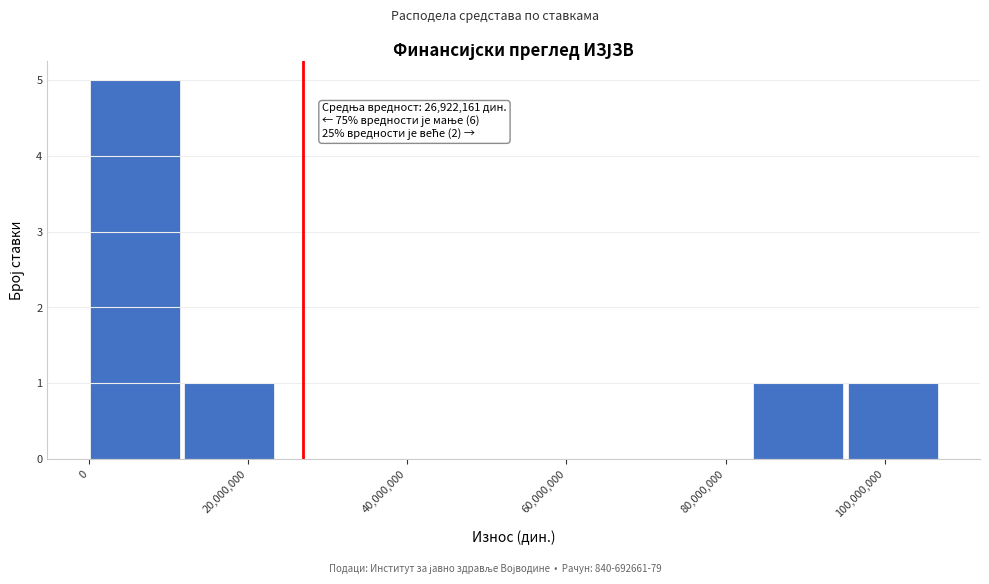

Which range on the x-axis has the tallest bar?

0 to 12000000